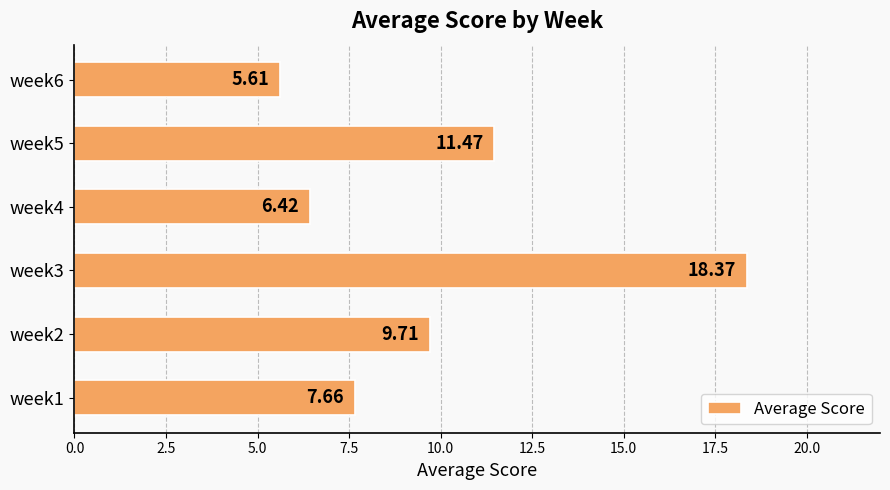

What is the difference between the values at week6 and week3?

12.8